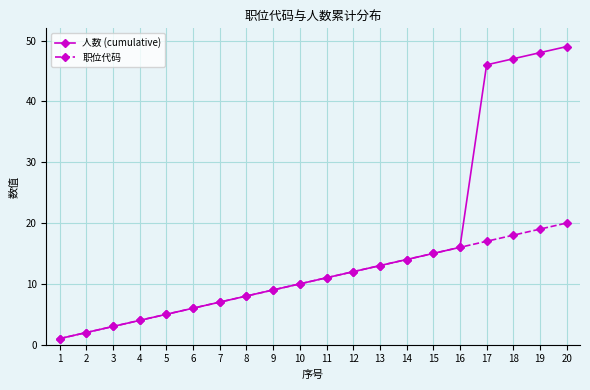

Which category has the lowest value across all series?

1